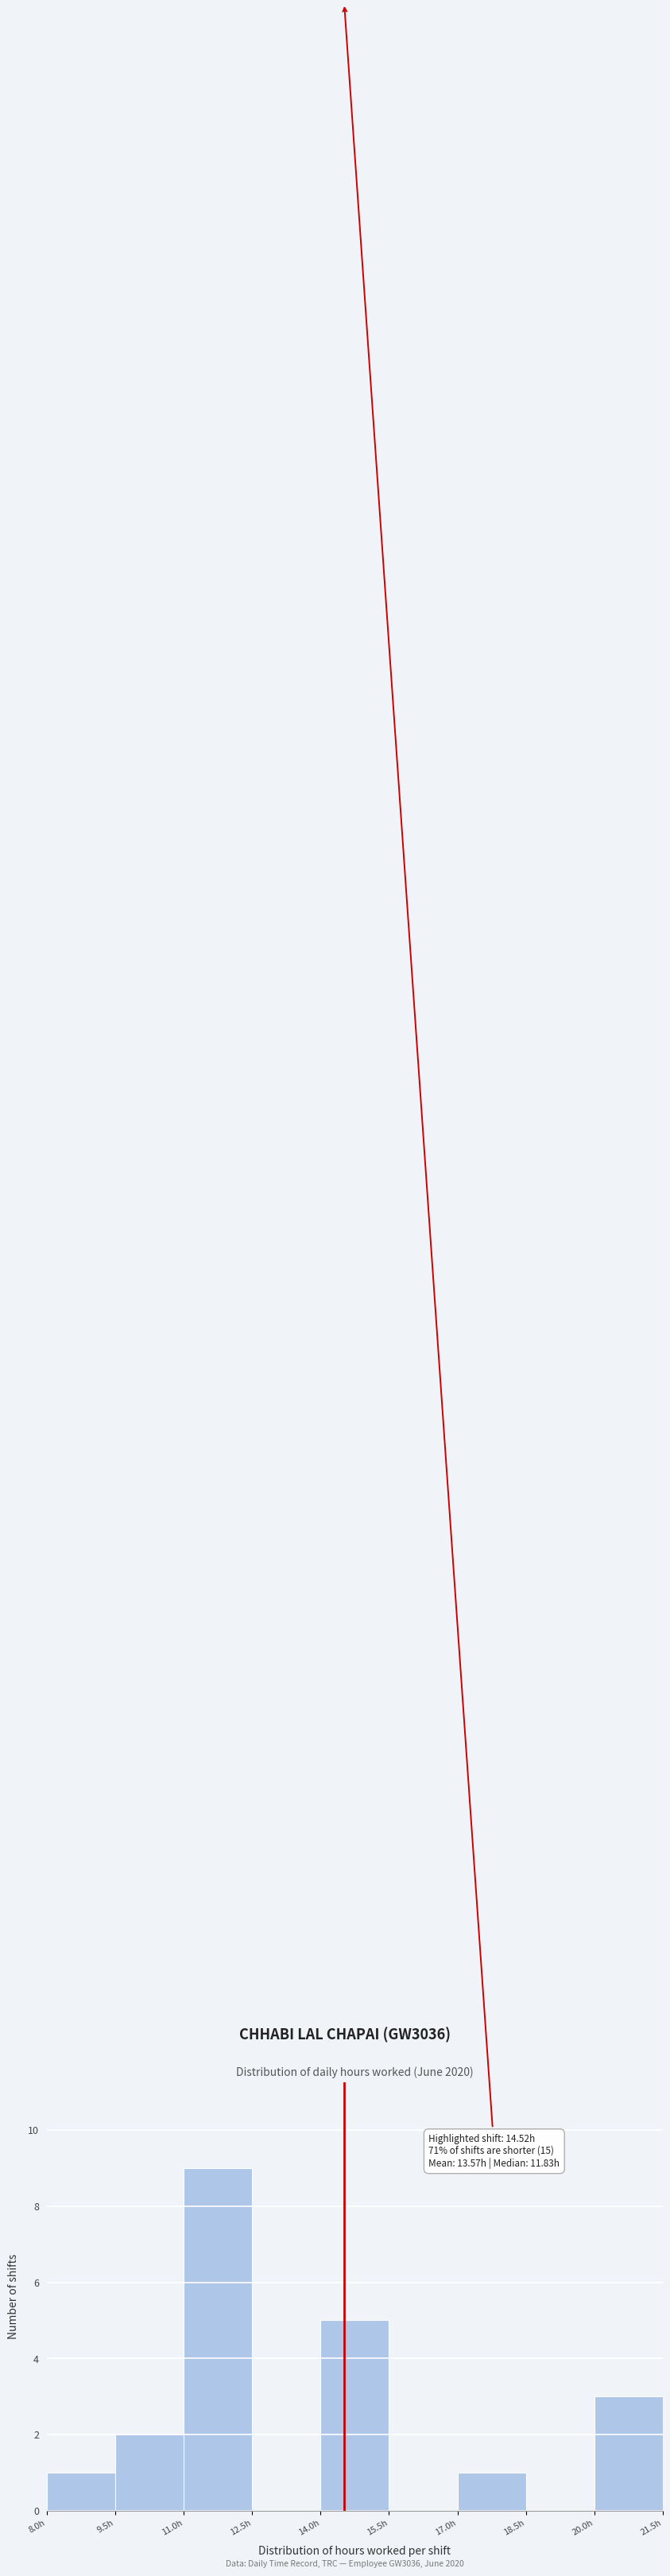

Which range on the x-axis has the tallest bar?

11.0 to 12.5